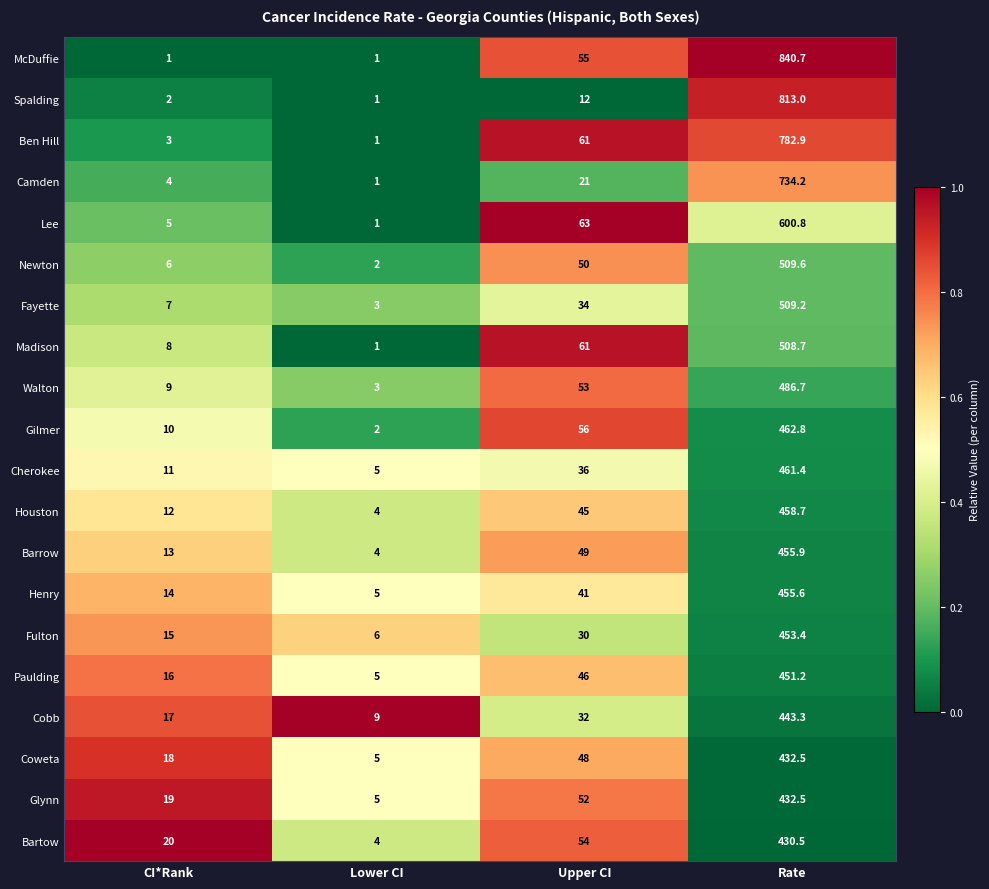

What is the sum of all McDuffie values?

897.7